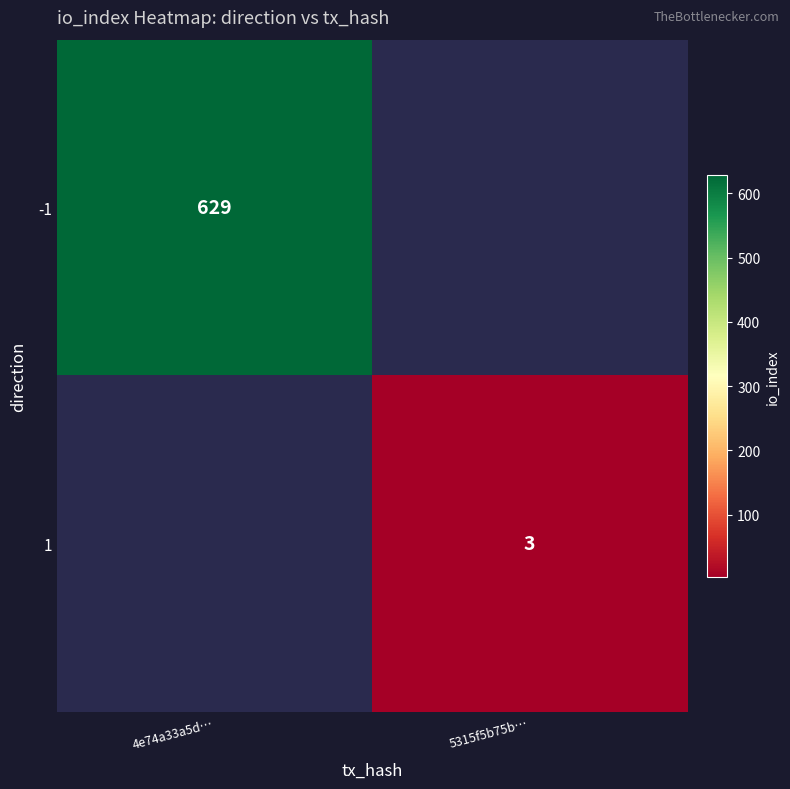

Is it true that 1 equals 5 at 5315f5b75b…?

False